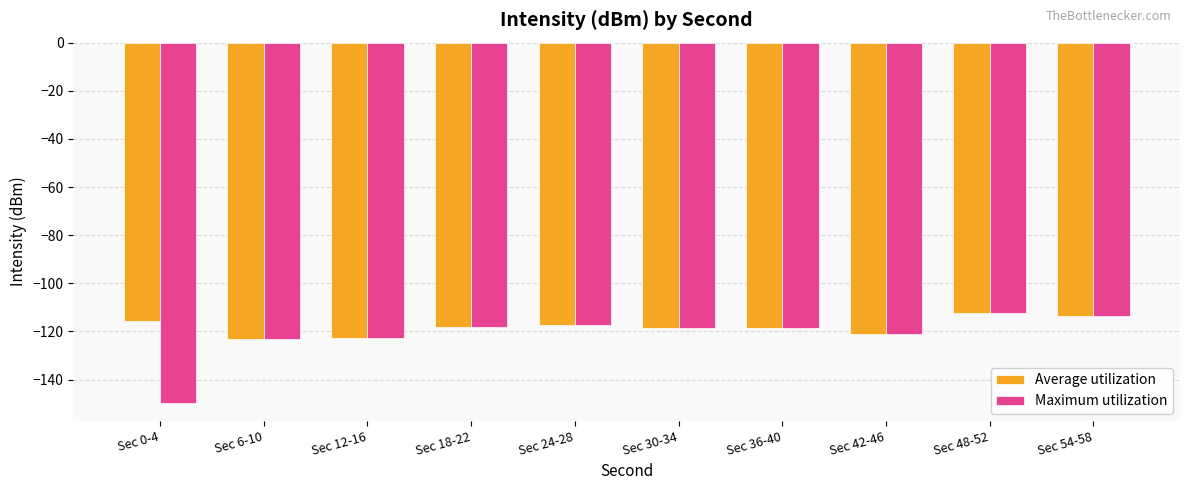

What is the label of the 9th bar from the left?

Sec 48-52